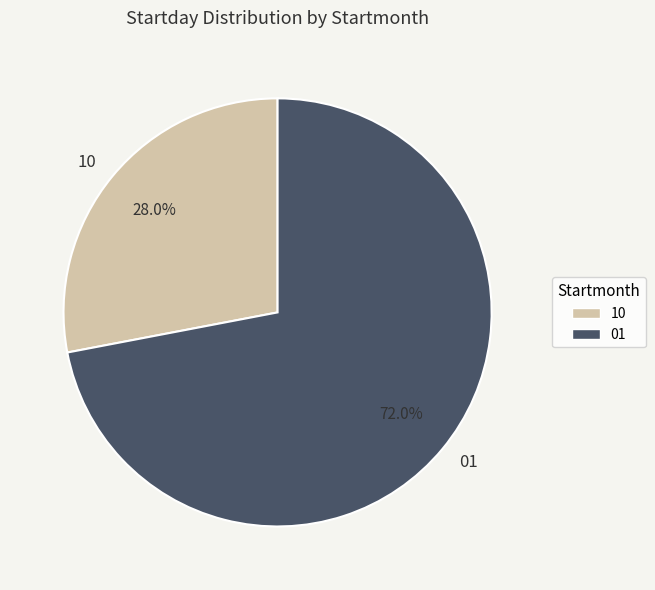

Combined, do 01 and 10 account for over 50%?

Yes